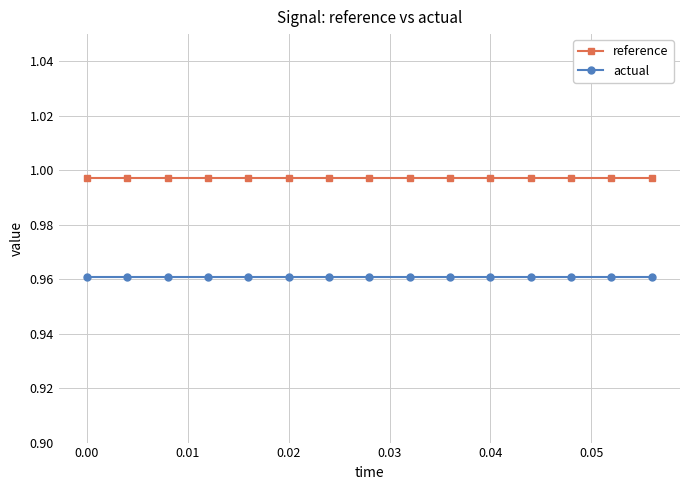

Rank the series by their average value, from lowest to highest.

actual, reference